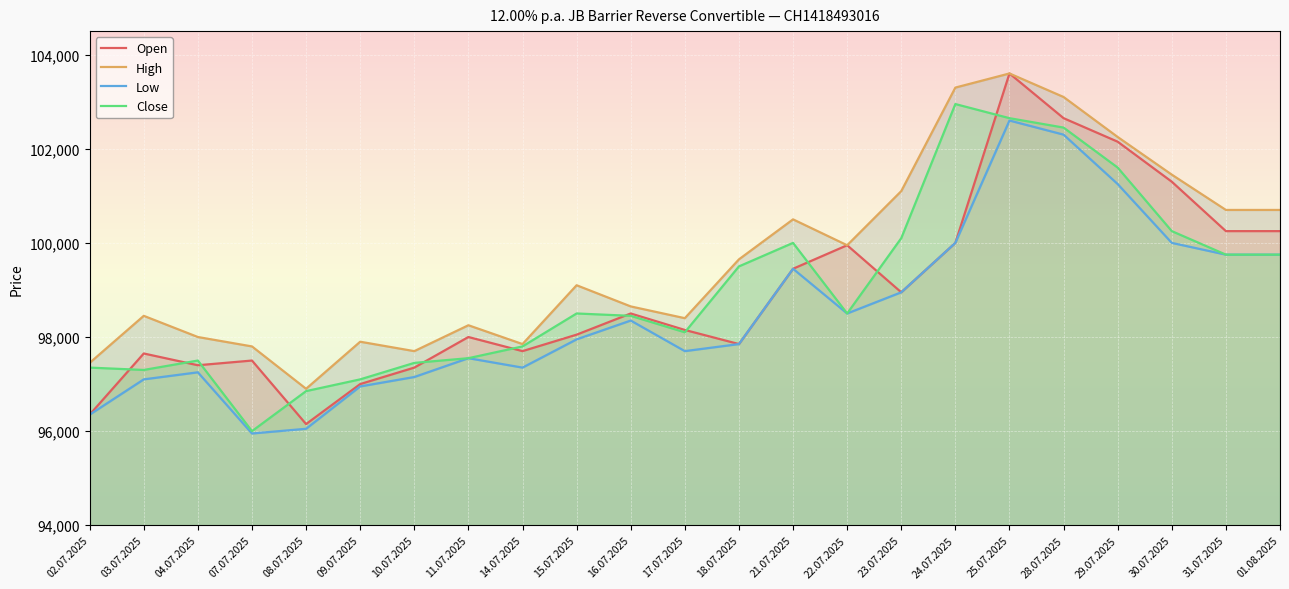

True or false: Close has more than 2 interior local peaks.

True